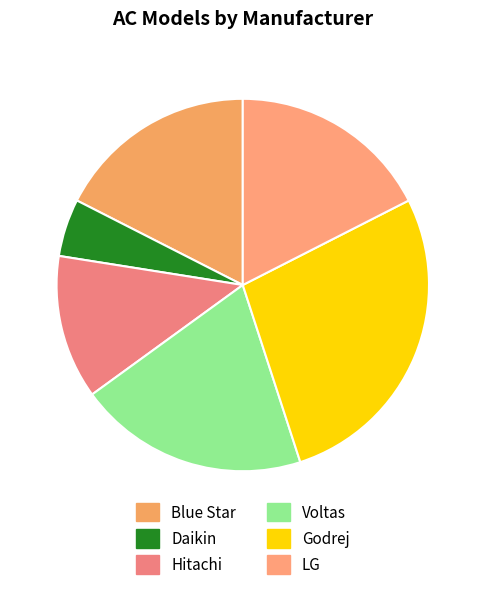

To the nearest percent, what is the difference between the Daikin and Hitachi slice percentages?

8%